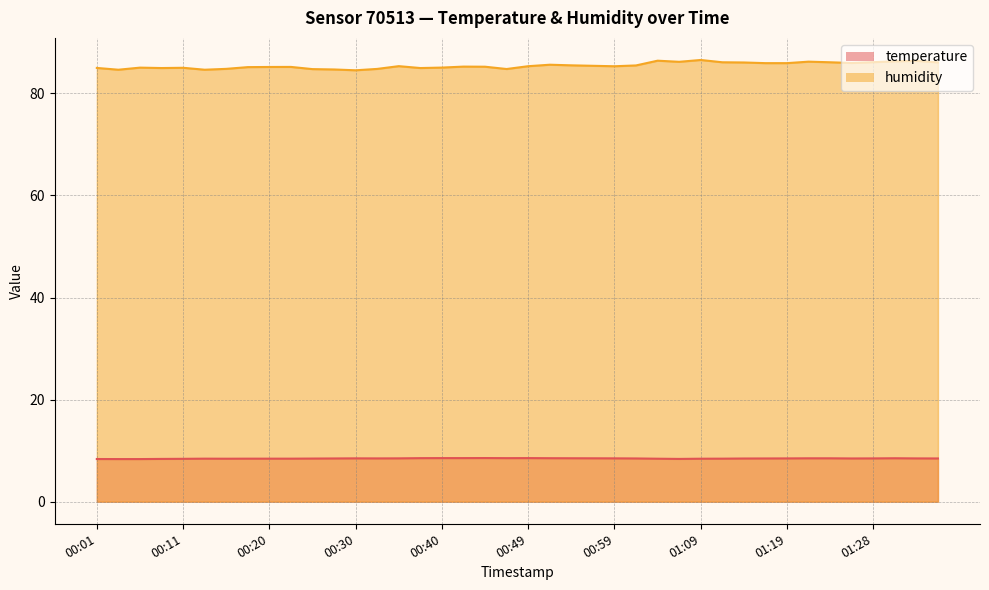

The value of temperature at 00:11 is 8.4. True or false?

True